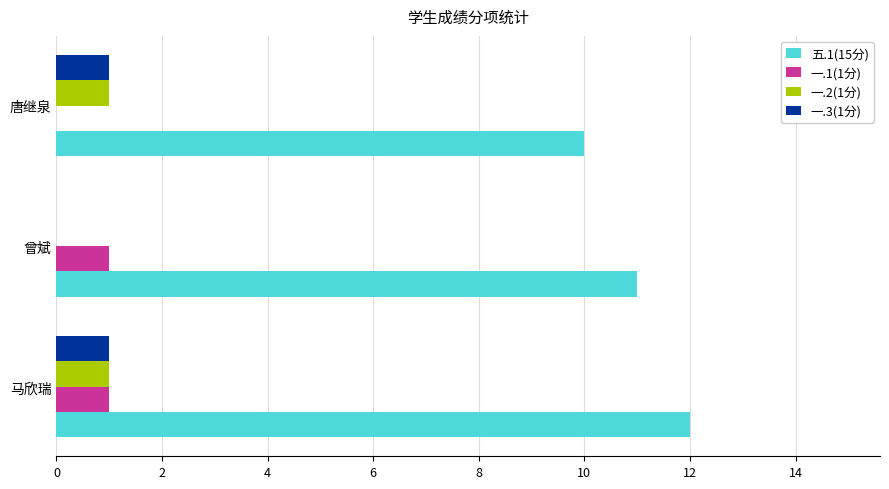

Which category has the highest value across all series?

马欣瑞